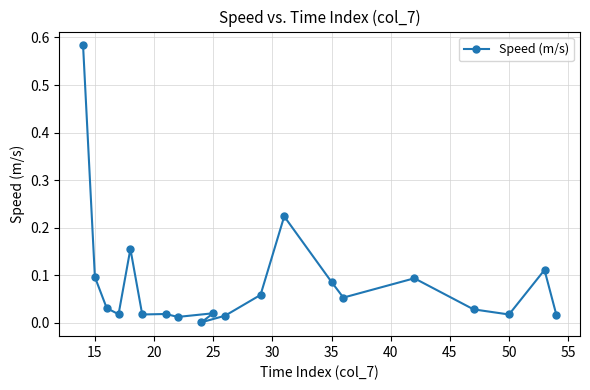

Reading left to right, what are all the values shown in this chart?

0.6	0.1	0.0	0.0	0.2	0.0	0.0	0.0	0.0	0.0	0.0	0.1	0.2	0.1	0.1	0.1	0.0	0.0	0.1	0.0